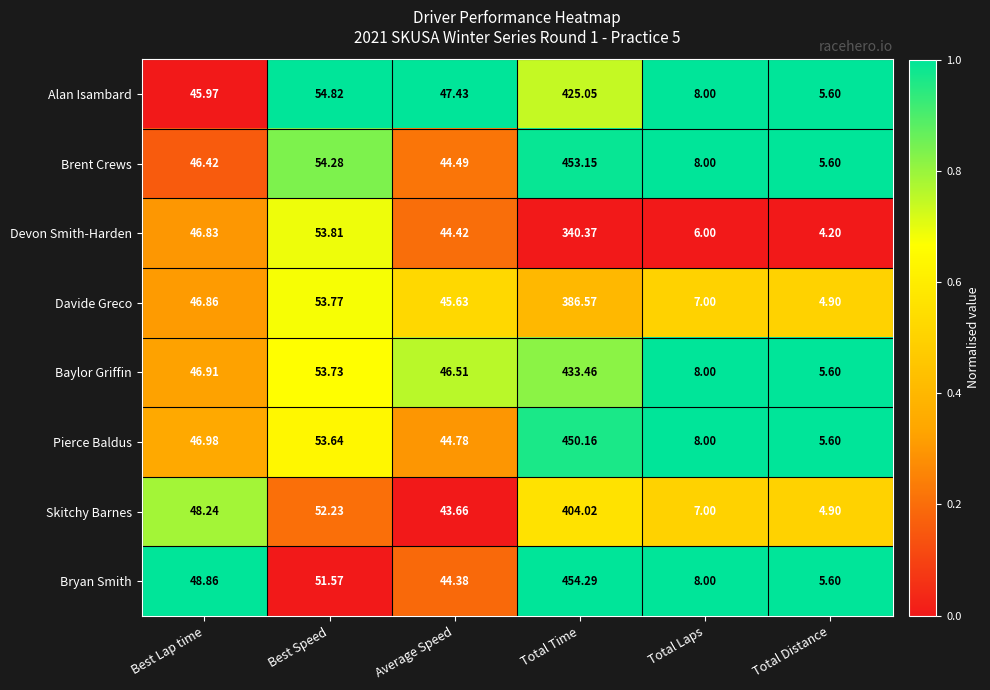

Which label corresponds to the smallest value in the chart?

Total Distance